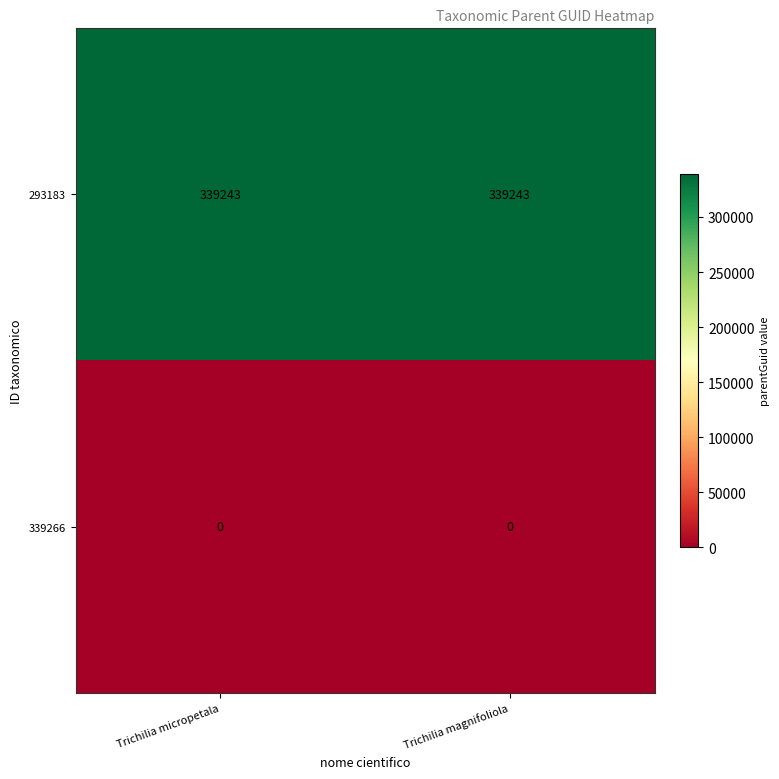

What is the minimum value for 293183?

339243